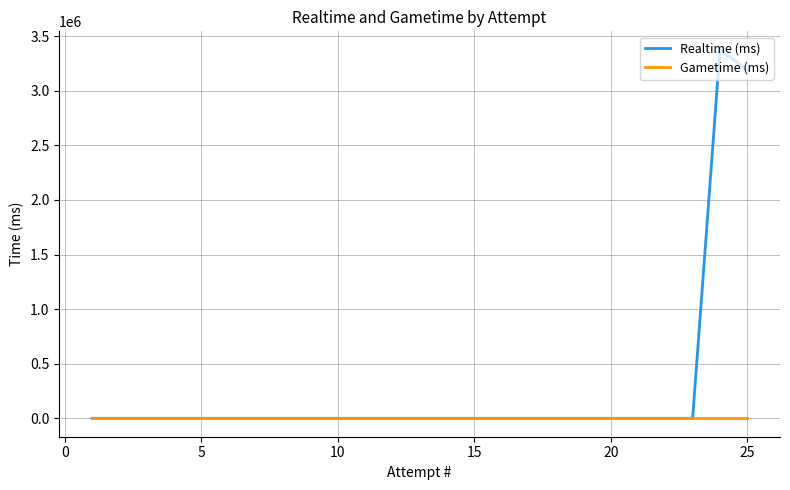

Is the value of Gametime (ms) at 16 greater than the value of Realtime (ms) at 20?

No